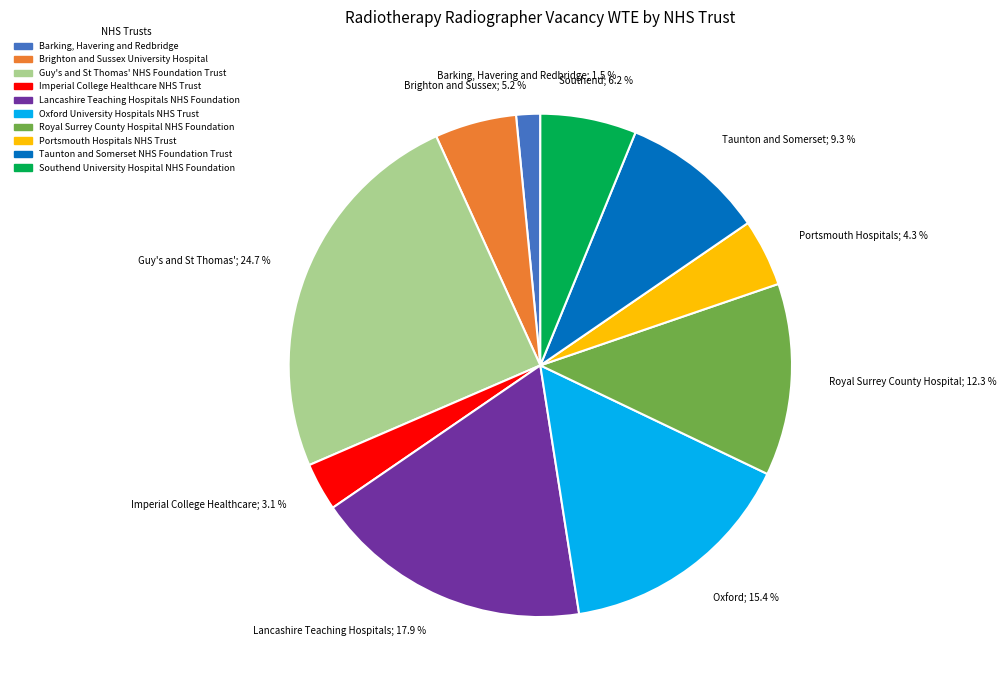

Is there any slice that represents more than half of the pie?

No